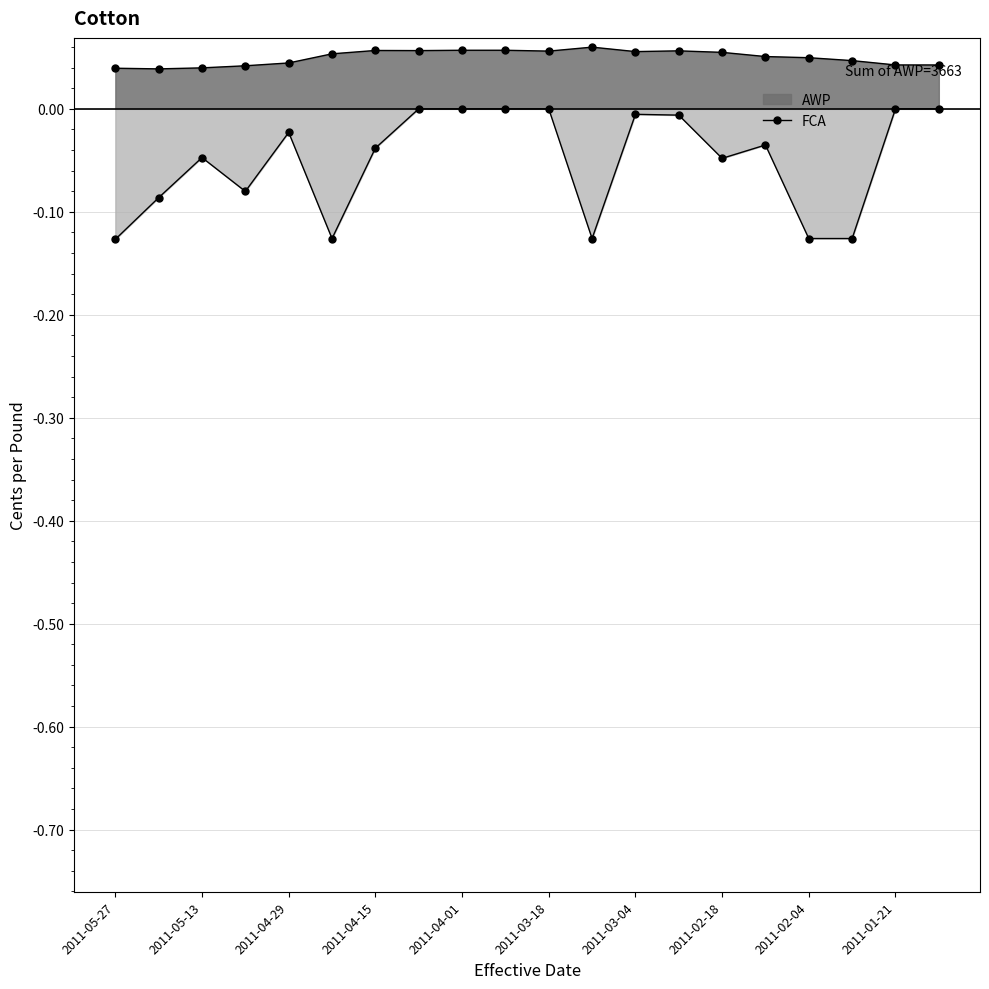

What is the label of the 7th point from the left?

2011-04-15